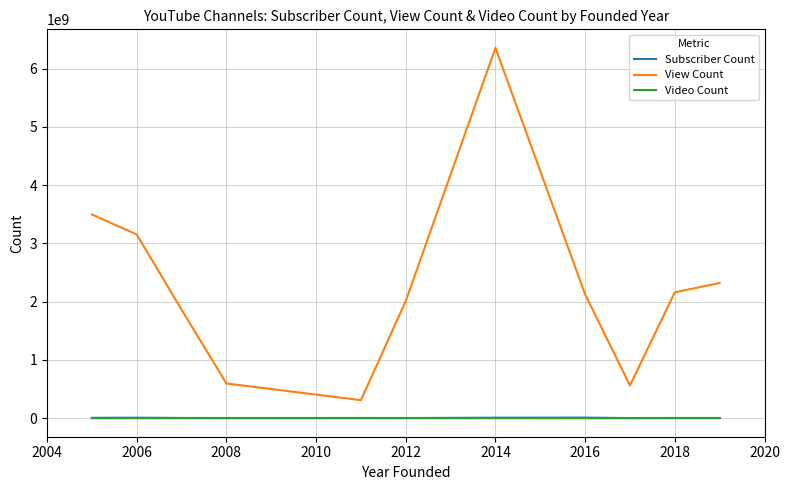

Which series has the largest total across all categories?

View Count